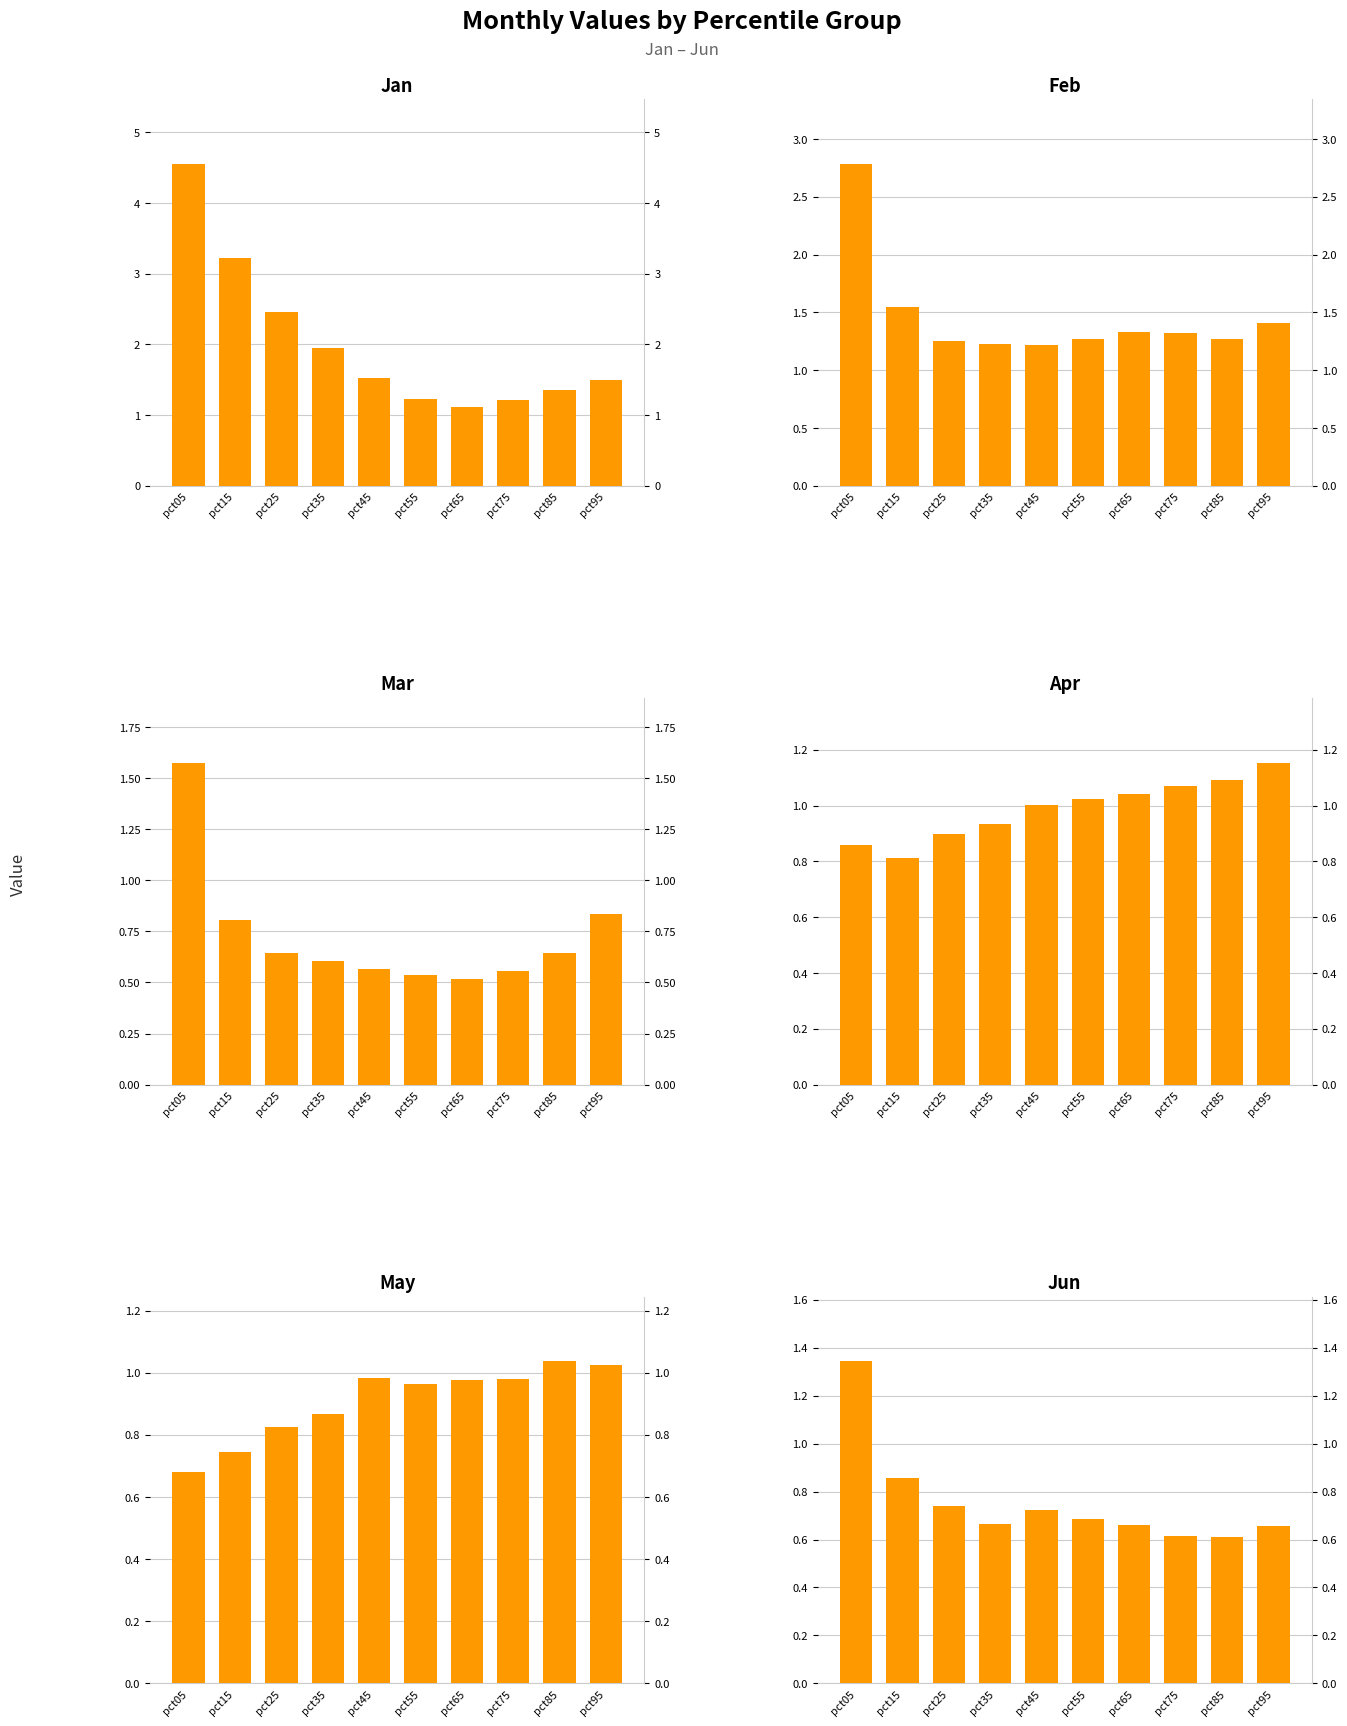

Rank the series at pct55 from highest to lowest value.

Feb, Jan, Apr, May, Jun, Mar